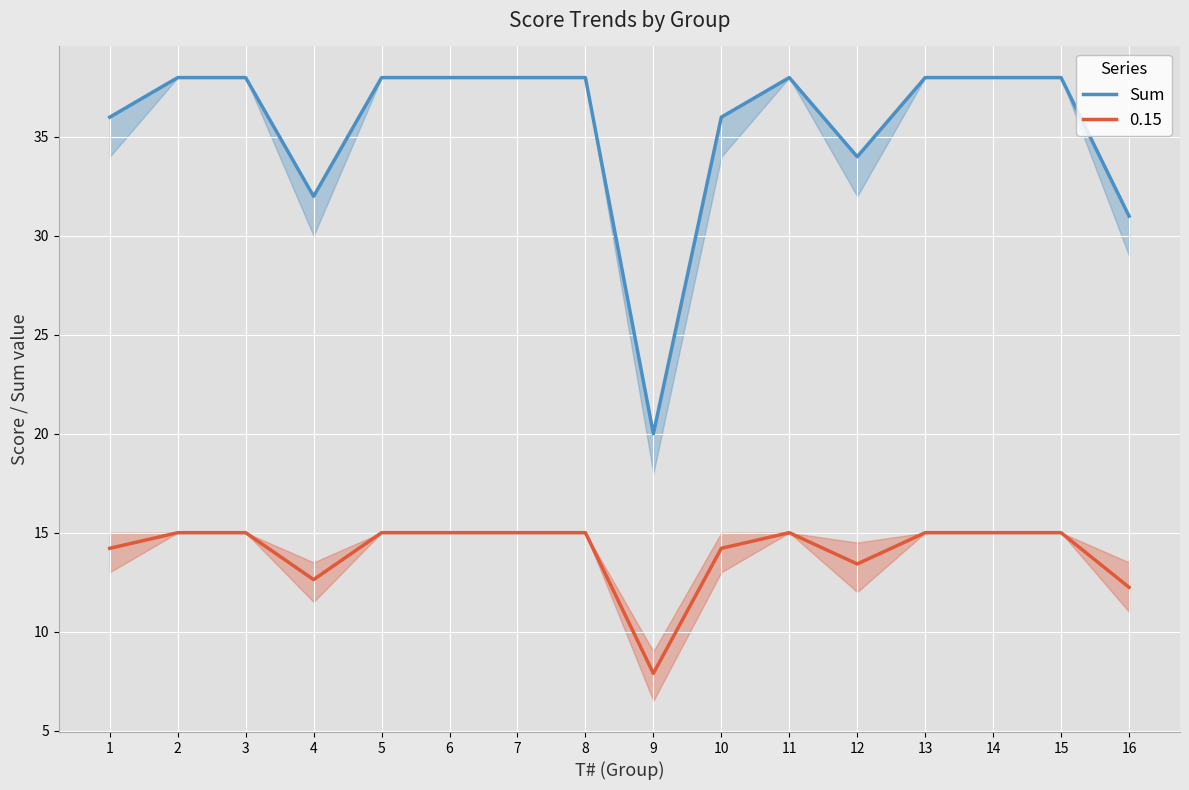

At which category does the chart reach its peak across all series?

2